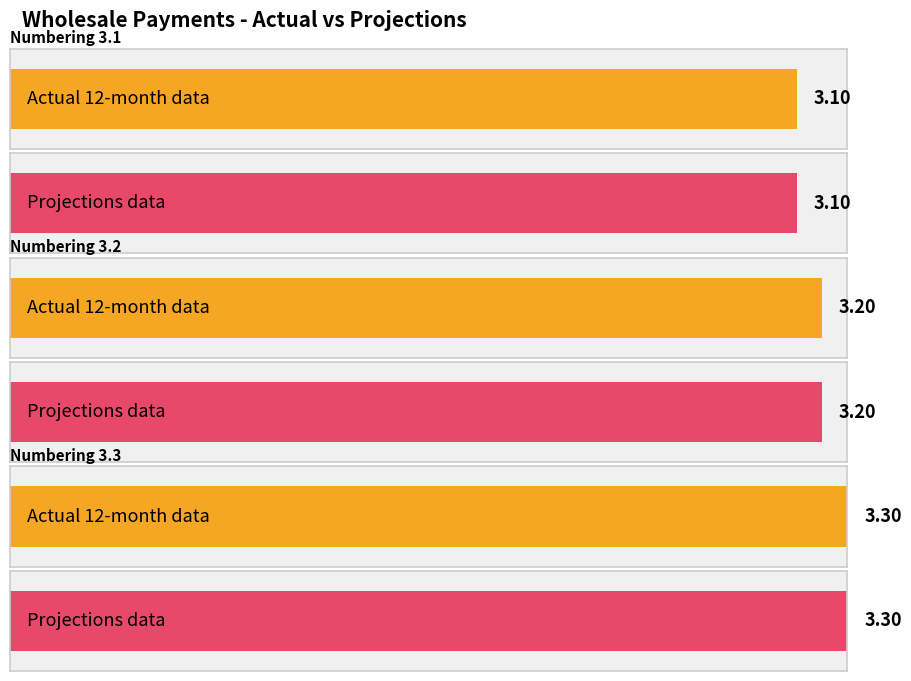

Does the chart contain any negative values?

No